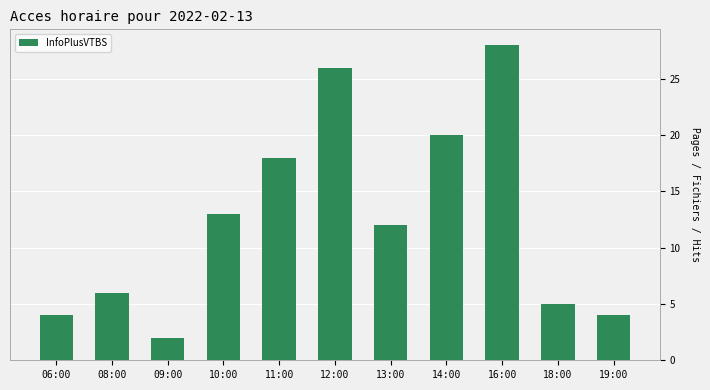

Is it true that the value at 09:00 is 2?

True